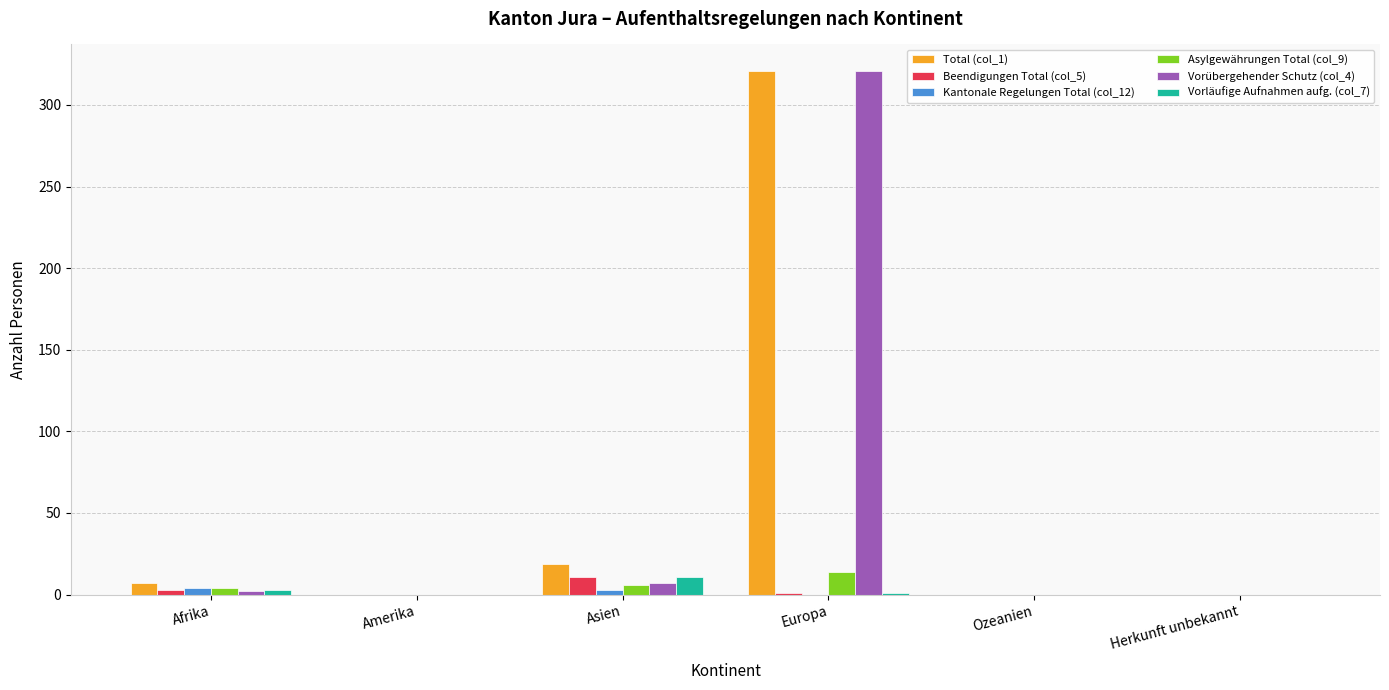

Between Asien and Europa, which series saw the biggest shift?

Vorübergehender Schutz (col_4)